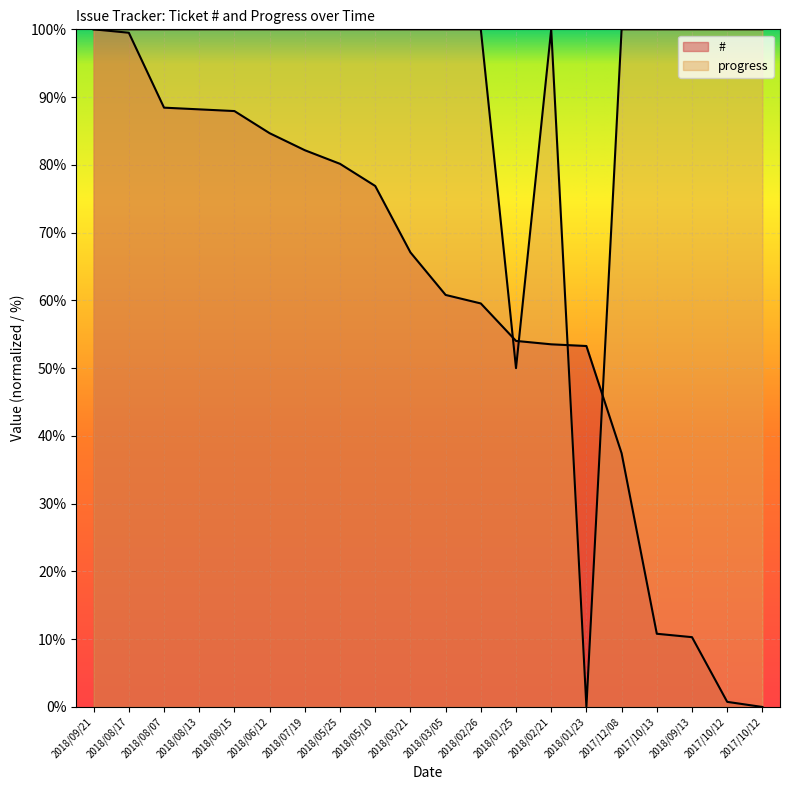

What is the sum of all # values?

1195.5